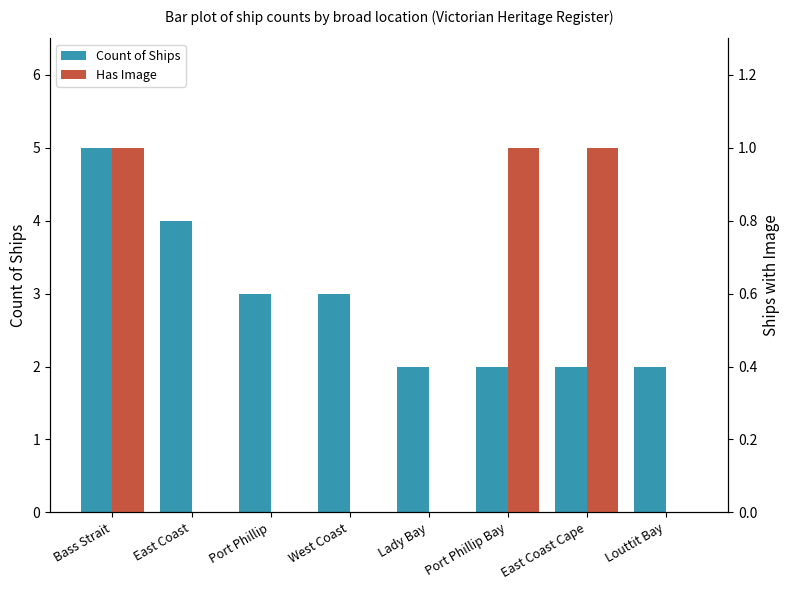

Is the value of Count of Ships at Louttit Bay greater than the value of Has Image at West Coast?

Yes